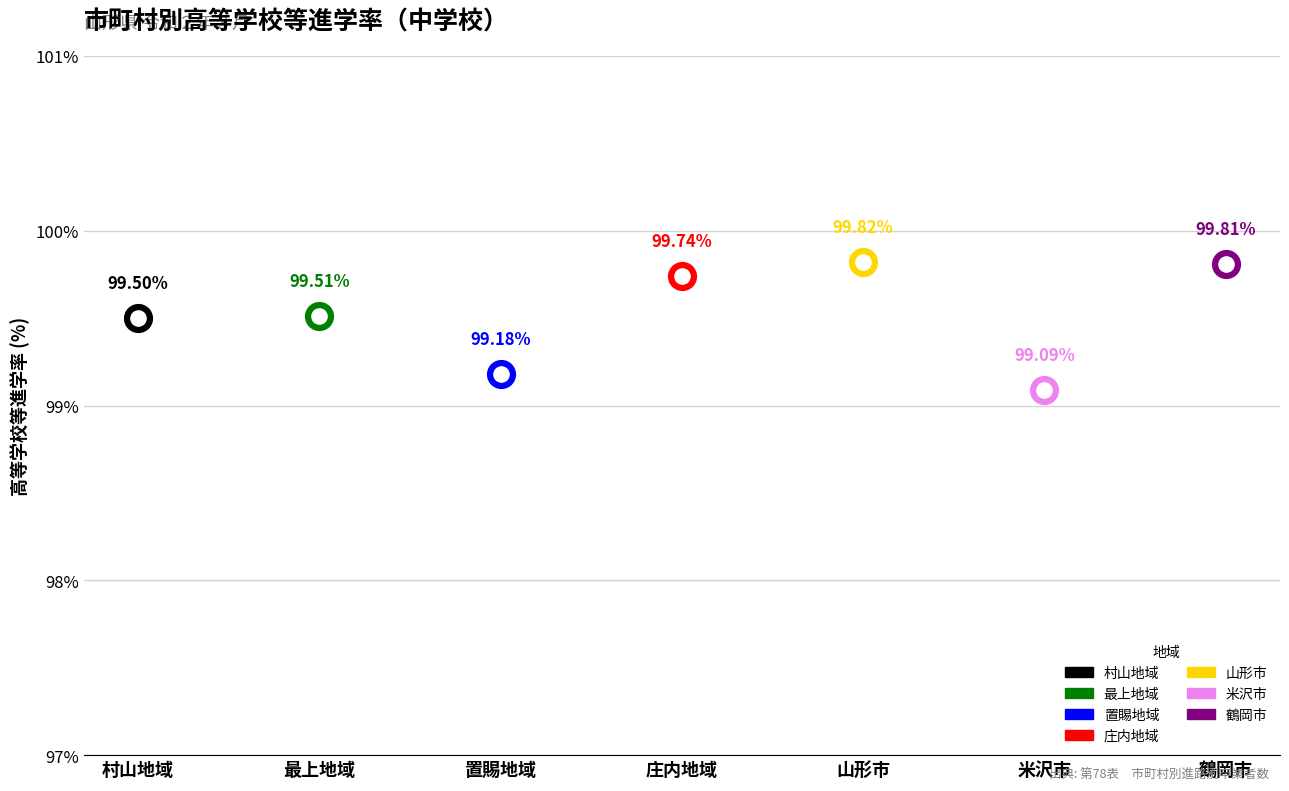

Between 最上地域 and 庄内地域, which is larger?

庄内地域